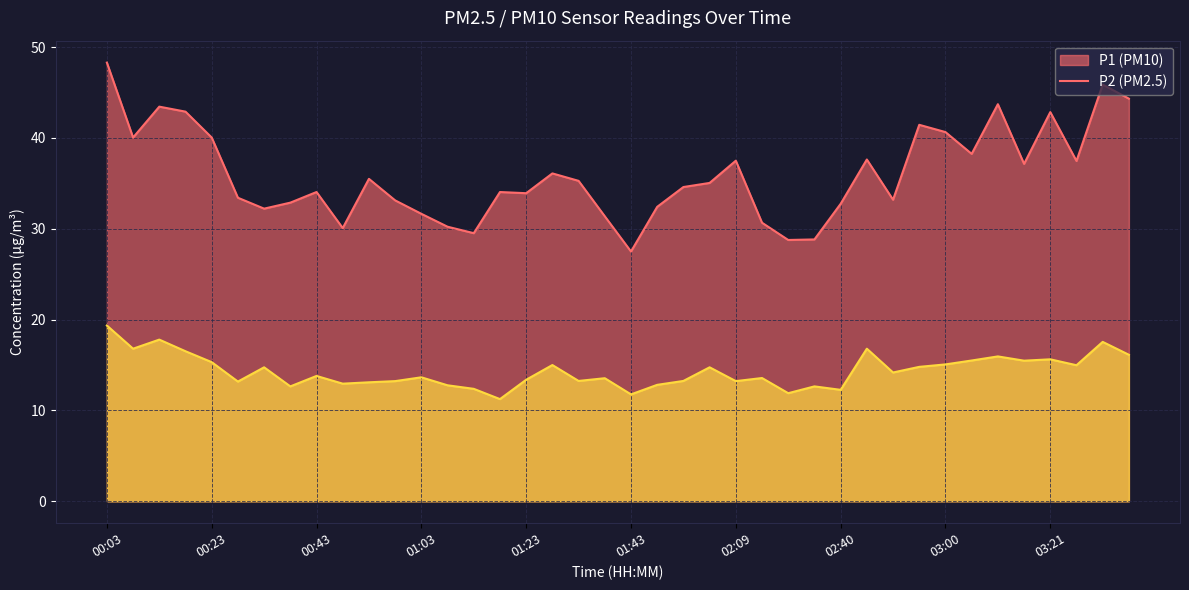

Reading left to right, what are all the values shown in this chart?

P1: 00:03=48.3	00:08=40.0	00:13=43.5	00:18=42.9	00:23=40.0	00:28=33.4	00:33=32.2	00:38=32.9	00:43=34.0	00:48=30.1	00:53=35.5	00:58=33.1	01:03=31.6	01:08=30.2	01:13=29.5	01:18=34.0	01:23=33.9	01:28=36.1	01:33=35.3	01:38=31.4	01:43=27.5	01:49=32.4	01:59=34.6	02:04=35.0	02:09=37.5	02:14=30.7	02:30=28.8	02:35=28.8	02:40=32.8	02:45=37.6	02:50=33.2	02:55=41.5	03:00=40.6	03:05=38.2	03:10=43.7	03:16=37.1	03:21=42.9	03:26=37.5	03:31=45.9	03:36=44.3
P2: 00:03=19.4	00:08=16.8	00:13=17.8	00:18=16.5	00:23=15.3	00:28=13.2	00:33=14.8	00:38=12.7	00:43=13.8	00:48=12.9	00:53=13.1	00:58=13.2	01:03=13.7	01:08=12.8	01:13=12.4	01:18=11.2	01:23=13.4	01:28=15.0	01:33=13.2	01:38=13.6	01:43=11.8	01:49=12.8	01:59=13.2	02:04=14.8	02:09=13.2	02:14=13.6	02:30=11.9	02:35=12.7	02:40=12.3	02:45=16.8	02:50=14.2	02:55=14.8	03:00=15.1	03:05=15.5	03:10=15.9	03:16=15.5	03:21=15.6	03:26=15.0	03:31=17.6	03:36=16.1